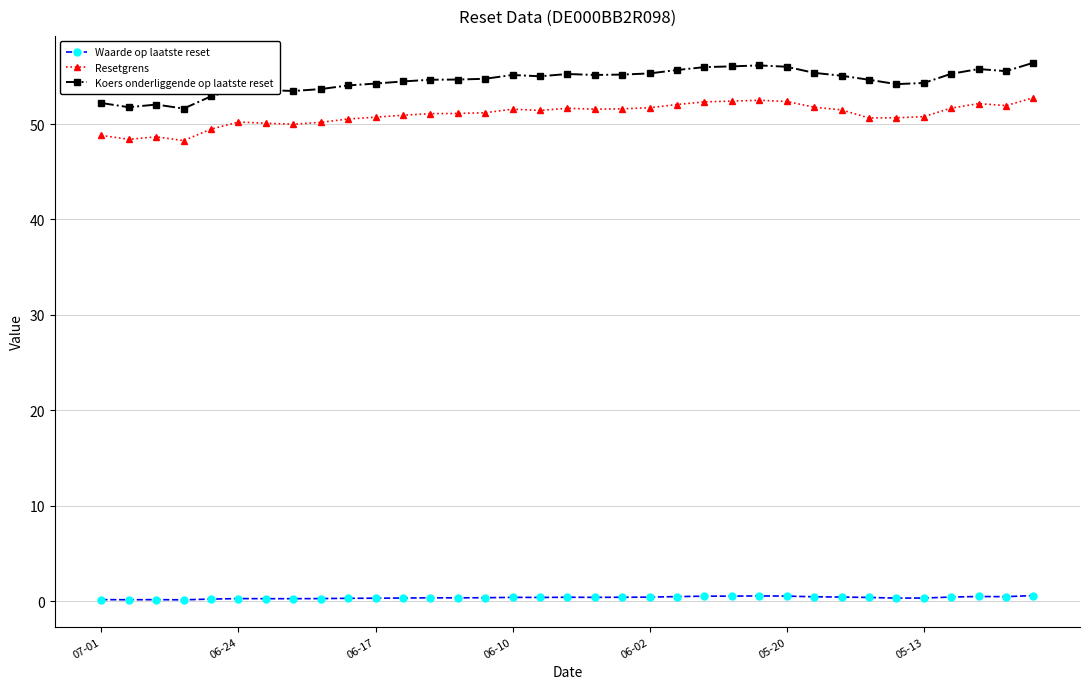

What is the average value of the Waarde op laatste reset series?

0.4